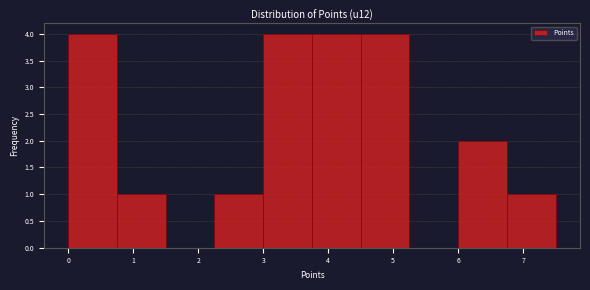

Reading left to right, transcribe this chart: for each bar, give the range it covers on the x-axis and its height. Neither the bar edges nor the heights are printed on the chart, so give them approximately, as read against the axes.

0.00 to 0.75: 4
0.75 to 1.50: 1
1.50 to 2.25: 0
2.25 to 3.00: 1
3.00 to 3.75: 4
3.75 to 4.50: 4
4.50 to 5.25: 4
5.25 to 6.00: 0
6.00 to 6.75: 2
6.75 to 7.50: 1